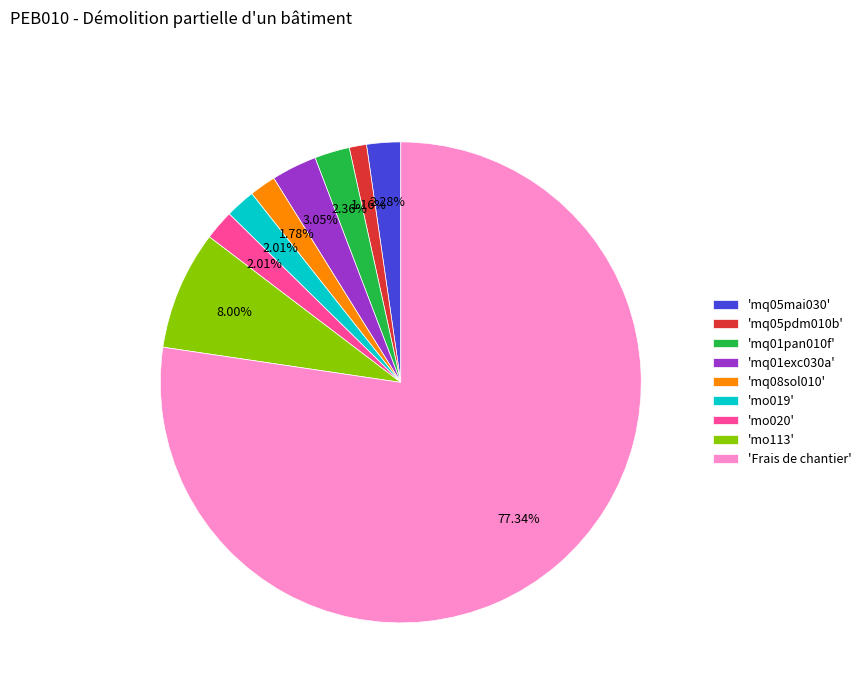

Between 'mq01exc030a' and 'mq05pdm010b', which is larger?

'mq01exc030a'